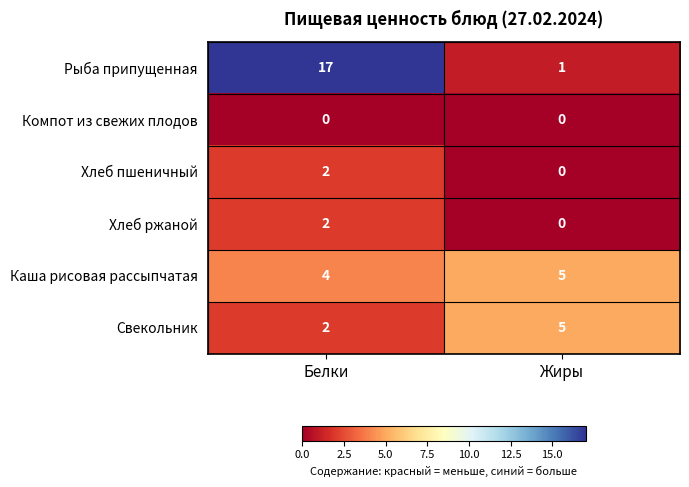

Reading right to left, transcribe all the data shown in this chart.

Рыба припущенная: Жиры=1	Белки=17
Компот из свежих плодов: Жиры=0	Белки=0
Хлеб пшеничный: Жиры=0	Белки=2
Хлеб ржаной: Жиры=0	Белки=2
Каша рисовая рассыпчатая: Жиры=5	Белки=4
Свекольник: Жиры=5	Белки=2